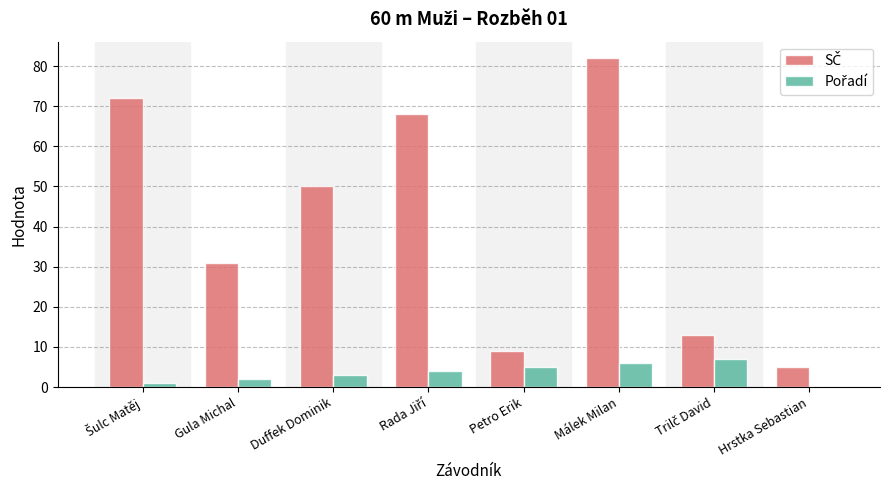

Which label corresponds to the largest value in the chart?

Málek Milan